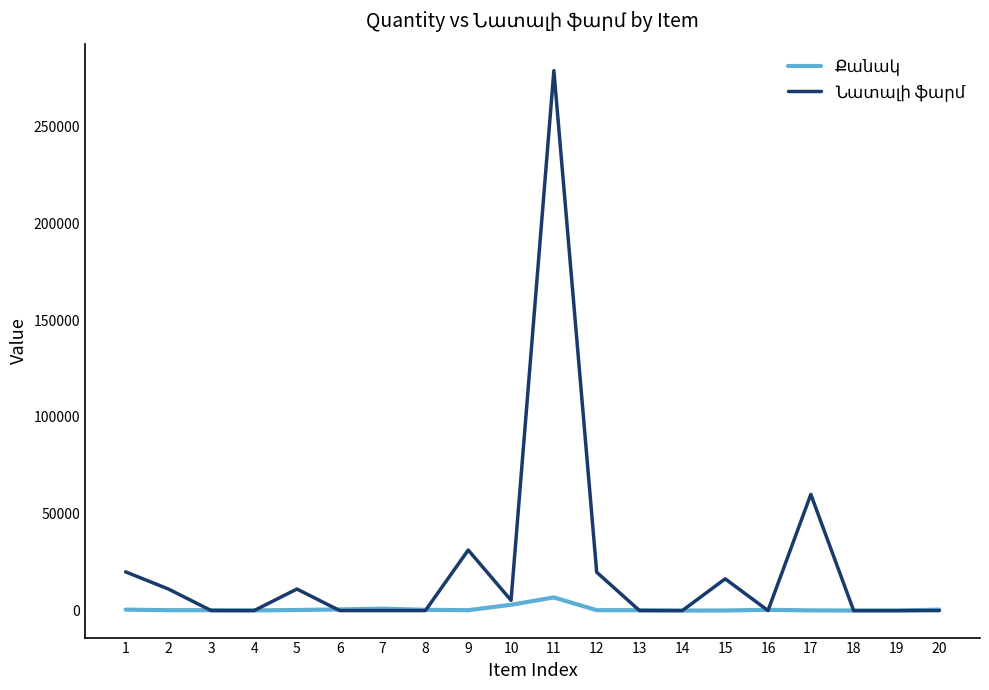

At which category is the sum across all series the highest?

11